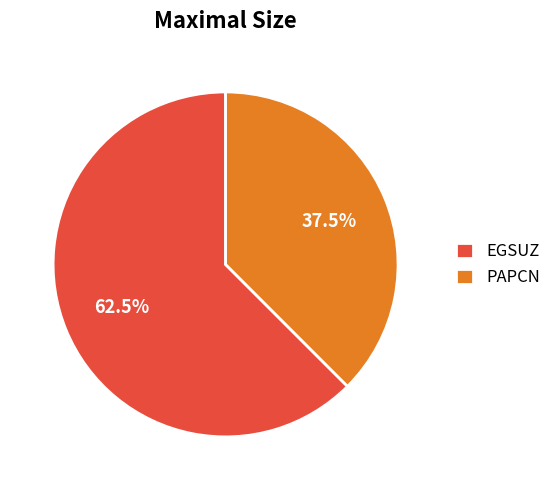

Approximately how many times larger is the value at EGSUZ compared to PAPCN?

1.7